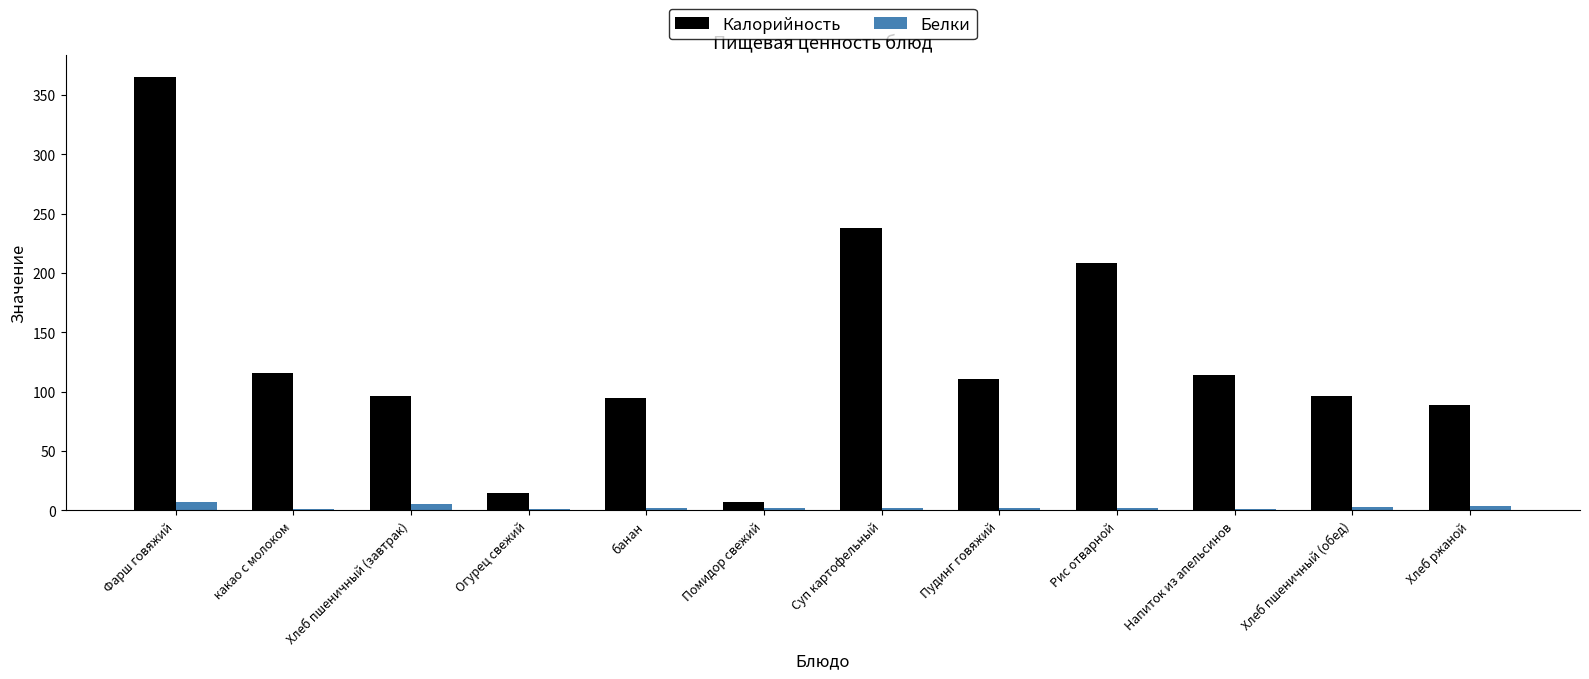

Is the value of Белки at банан greater than the value of Калорийность at Хлеб пшеничный (завтрак)?

No